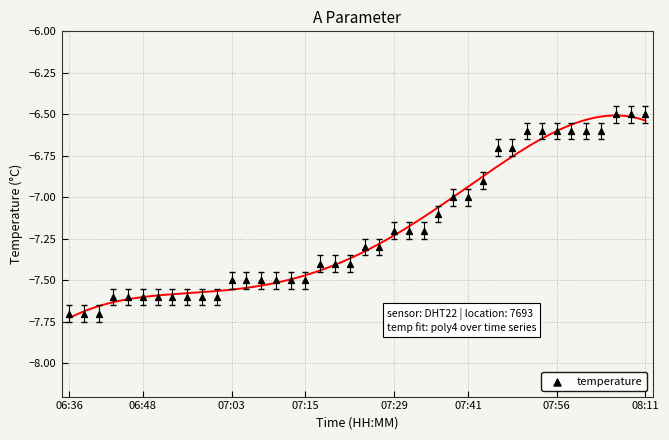

What is the range of Y values (max minus min)?

1.2